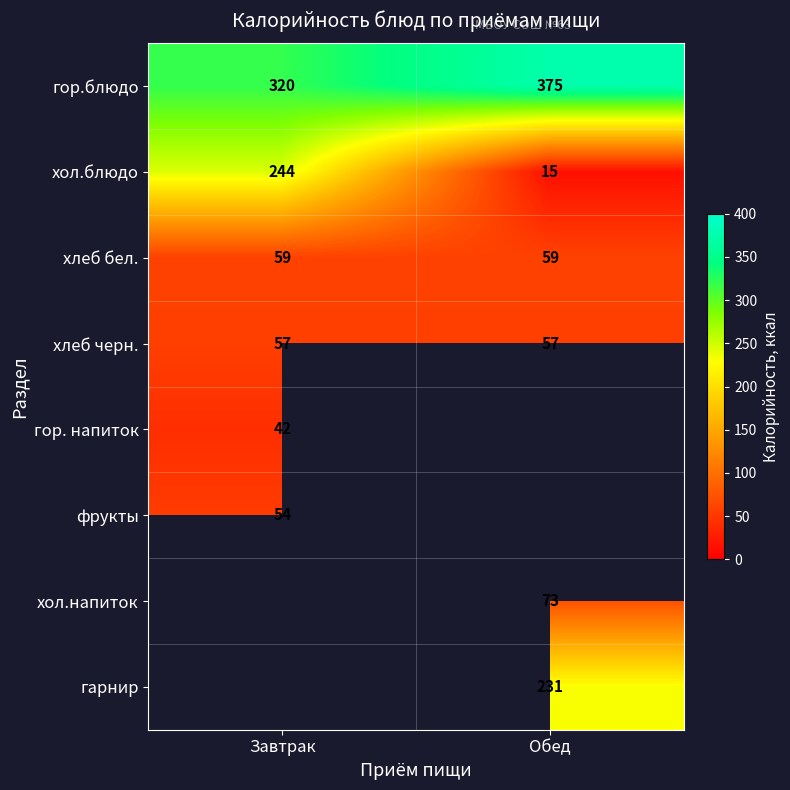

Which category has the lowest value across all series?

Обед